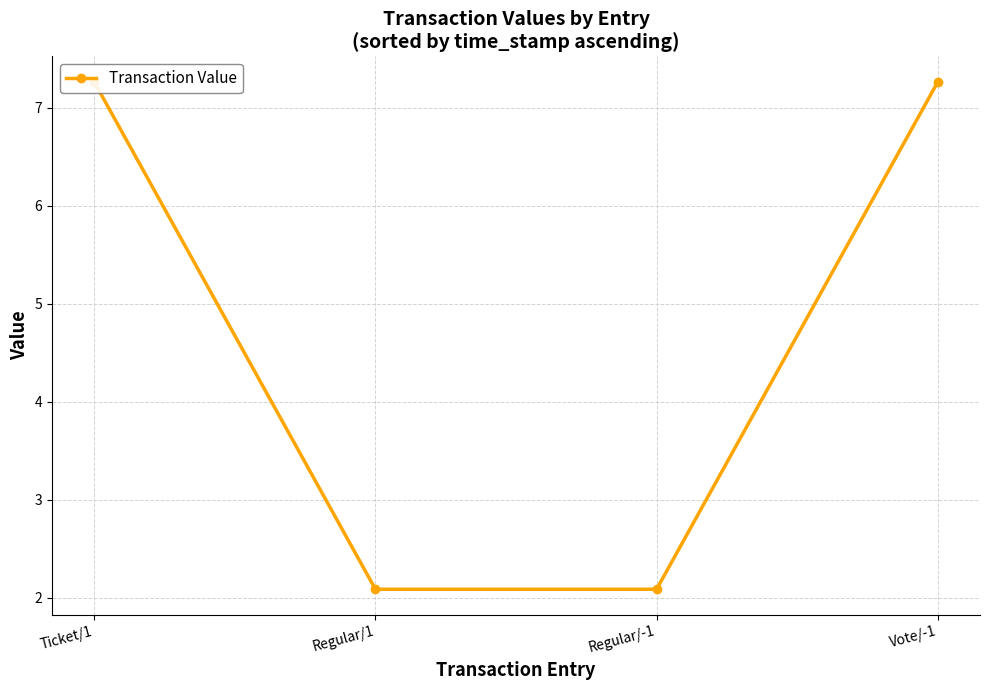

How many lines are shown in the chart?

1